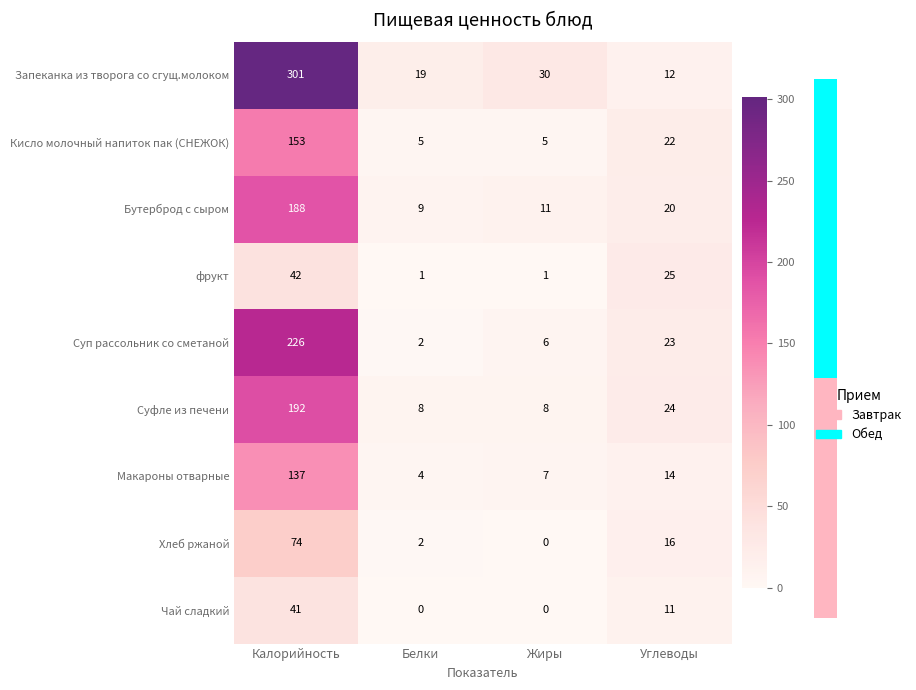

How many categories are shown in the chart?

4